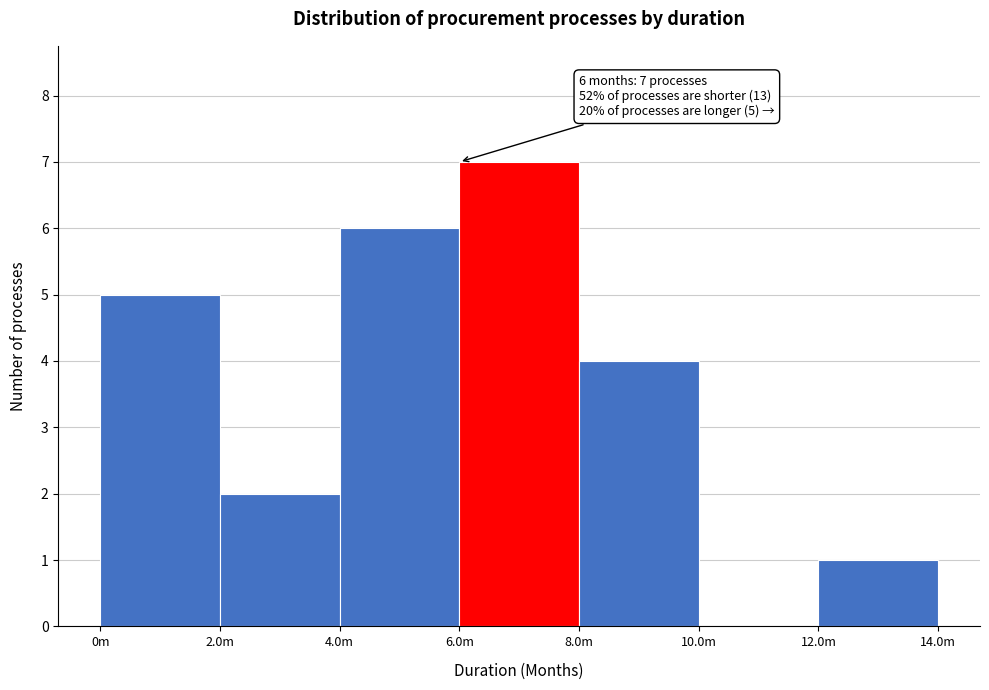

Reading right to left, what are all the values shown in this chart?

12.0m=1	10.0m=0	8.0m=4	6.0m=7	4.0m=6	2.0m=2	0m=5